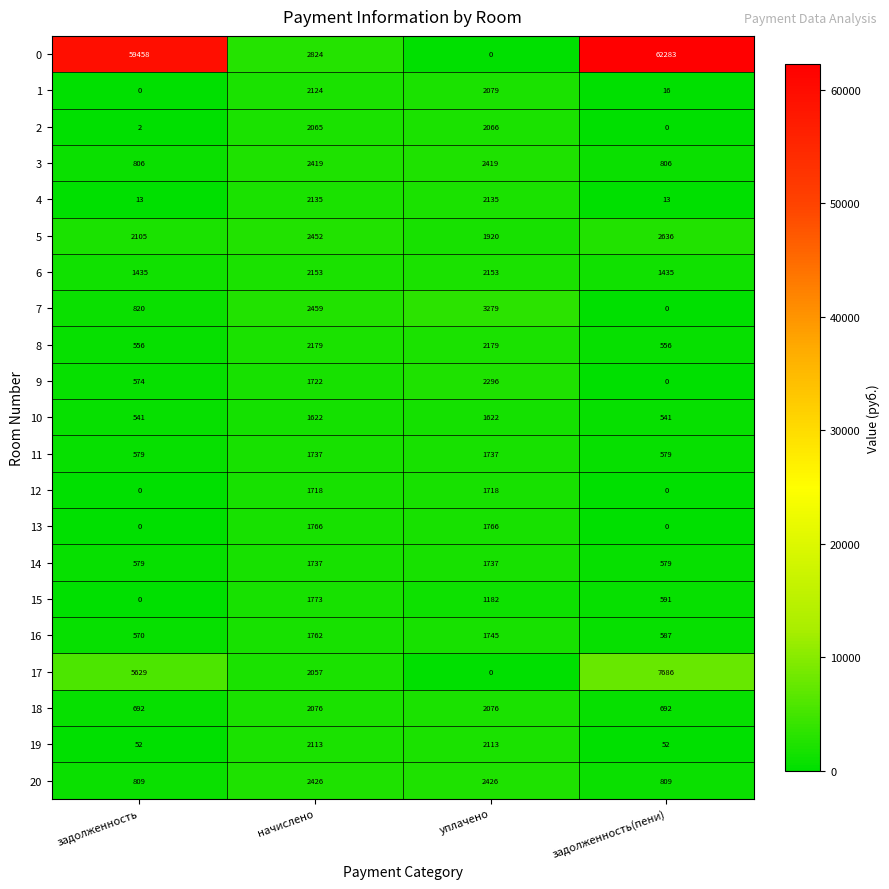

What is the greatest value displayed?

62283